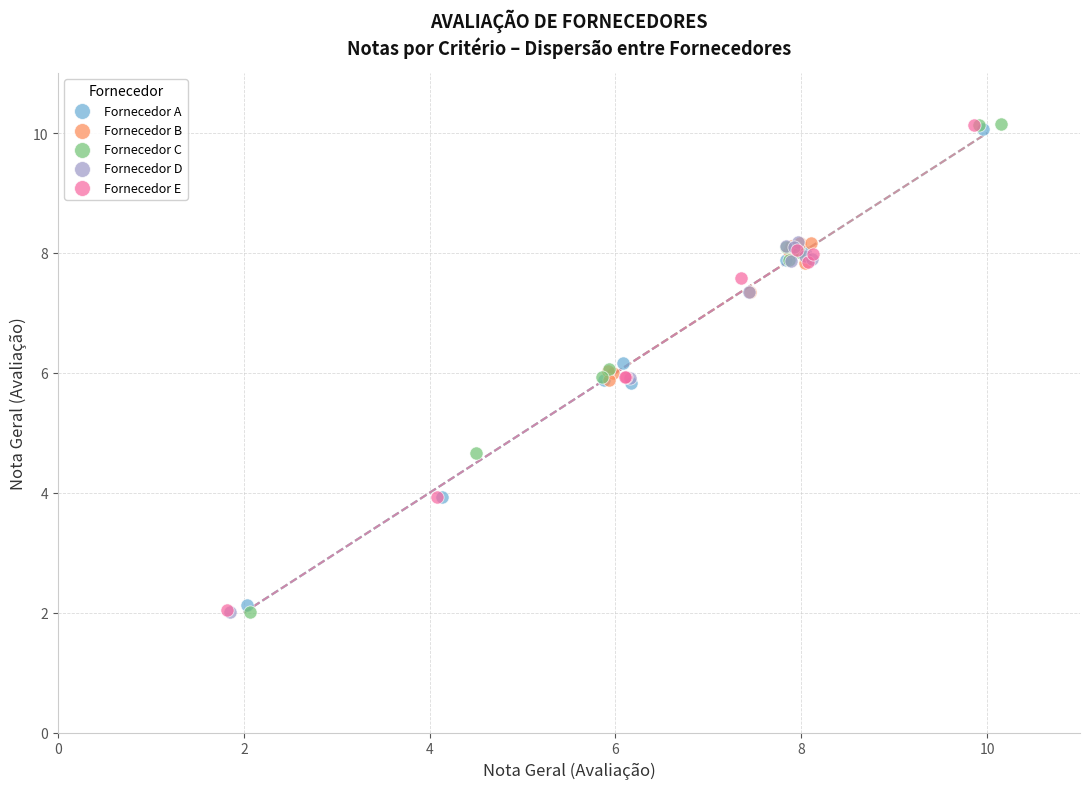

What are all the series names shown in the legend?

Fornecedor A, Fornecedor B, Fornecedor C, Fornecedor D, Fornecedor E